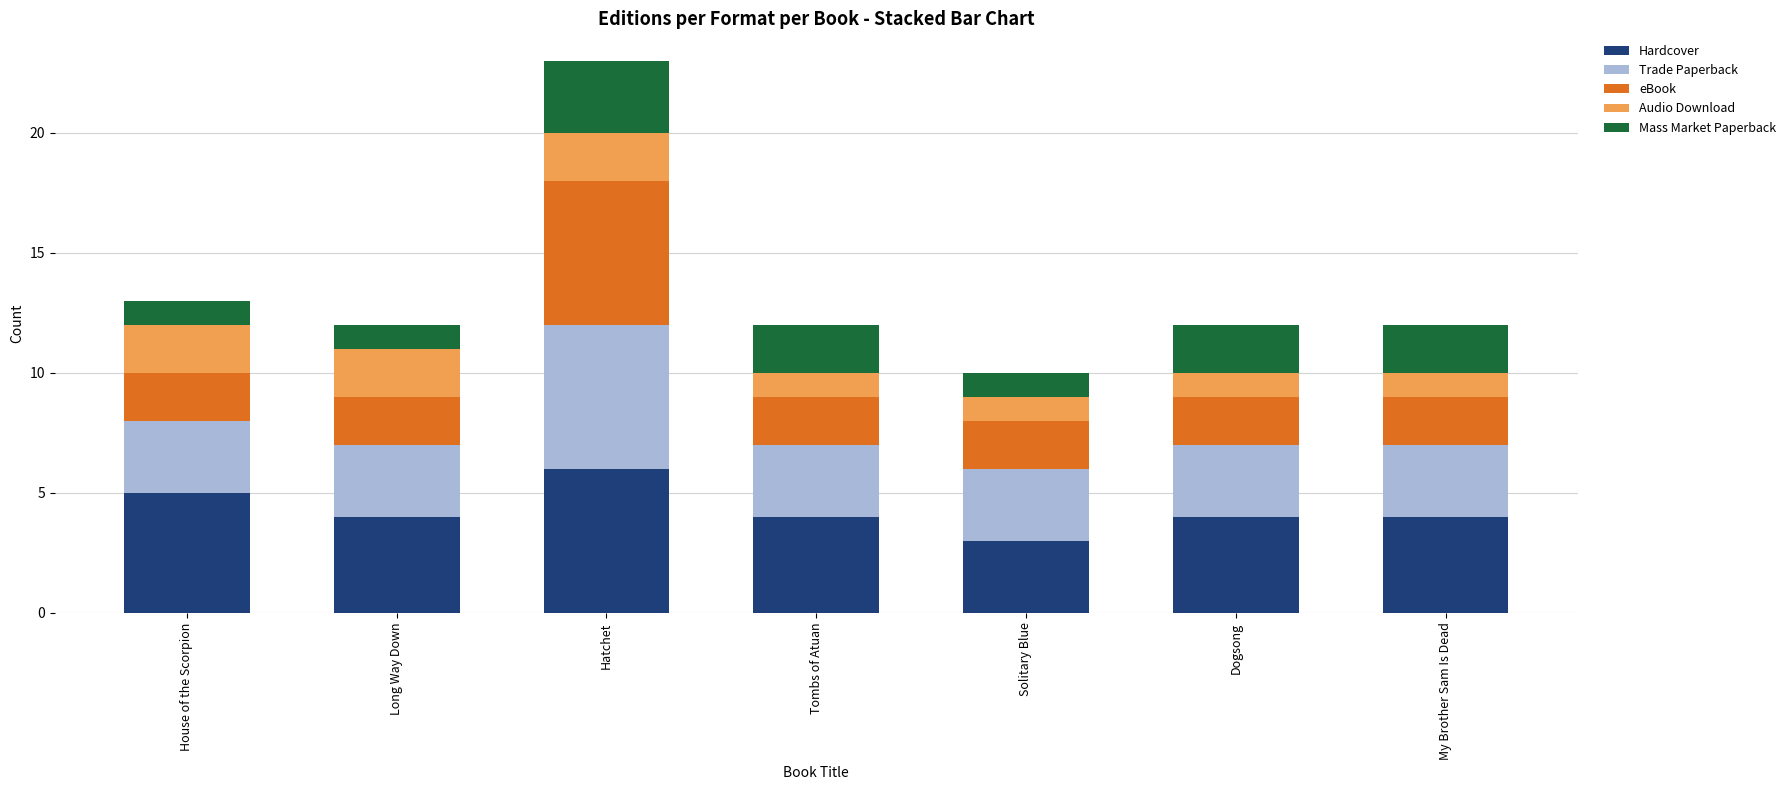

How many bars are there in total?

7